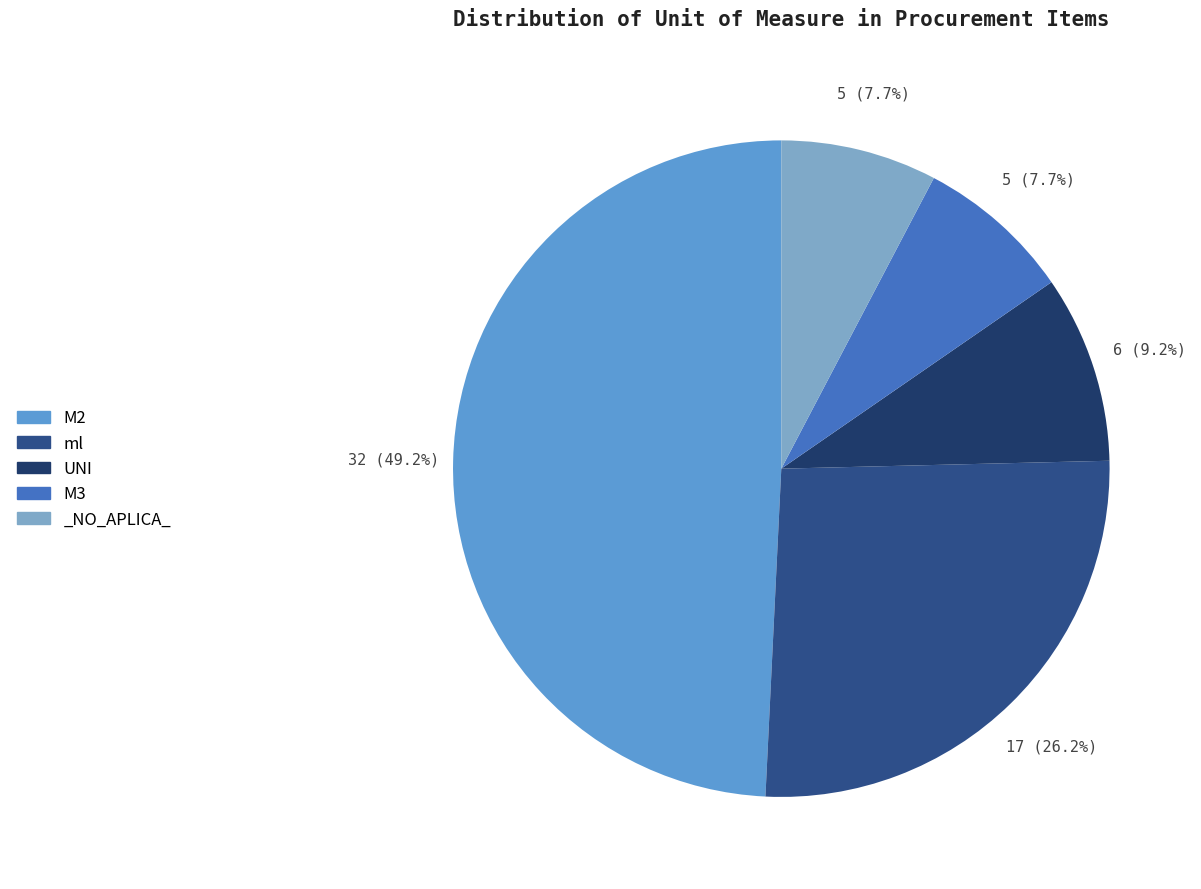

Is it true that ml is 39% of the pie?

False